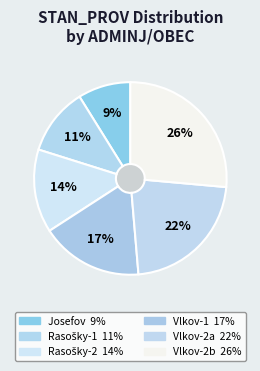

True or false: CZ0522
Josefov accounts for 9% of the total.

True